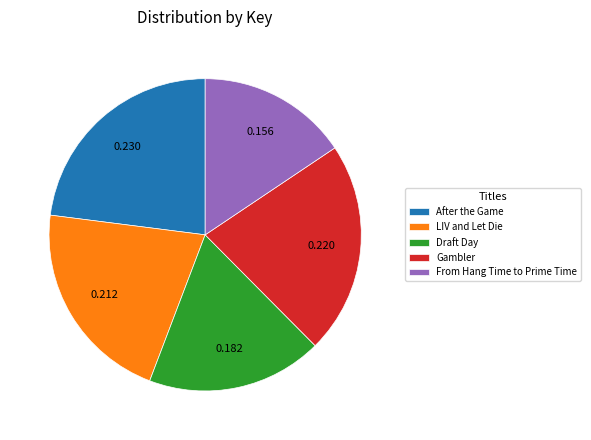

Which category has the biggest portion of the pie?

After the Game